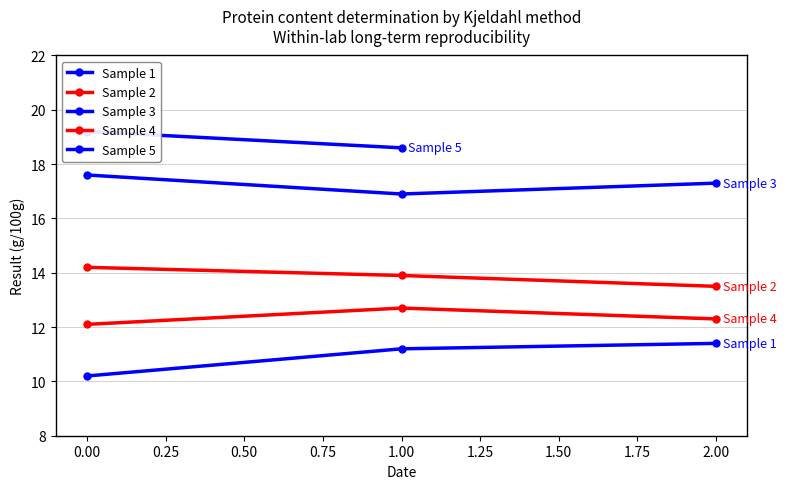

How many Sample 2 values are between 13 and 14?

2